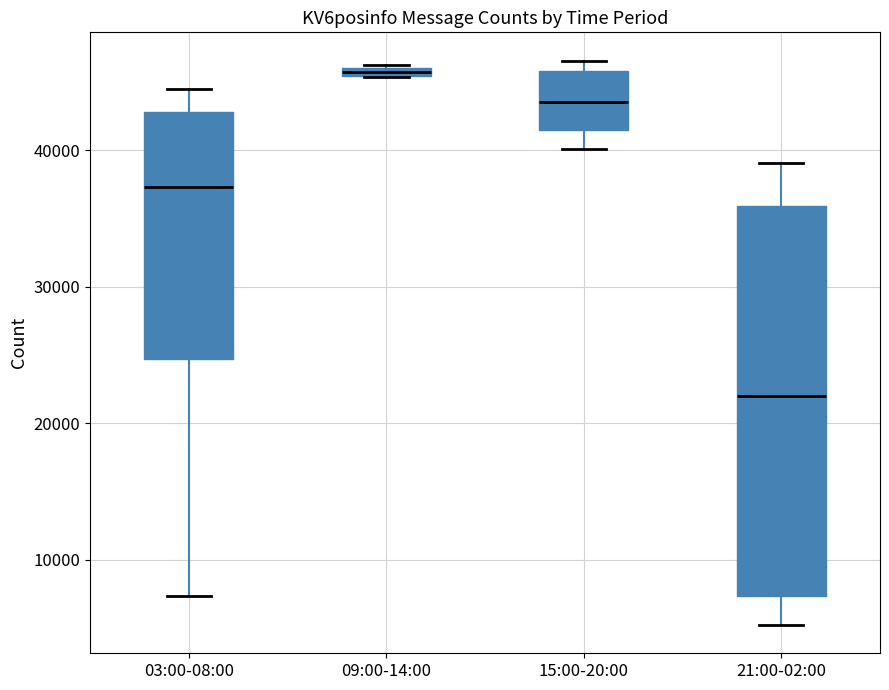

Which box is the tallest, from its lower edge to its upper edge?

21:00-02:00